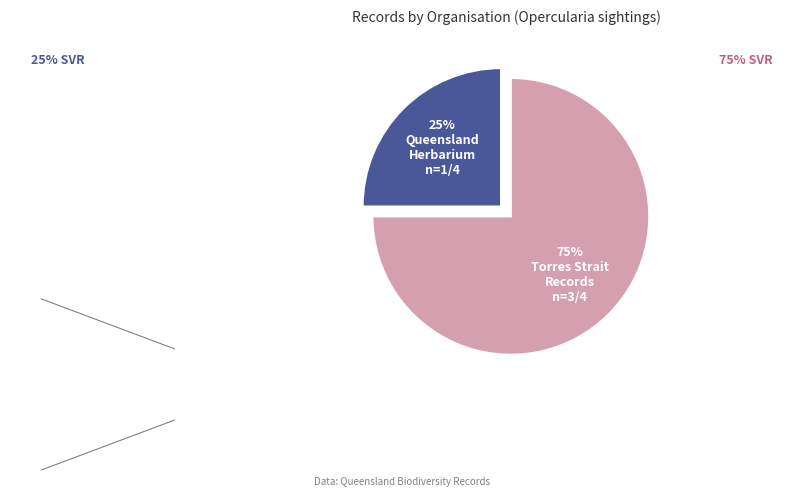

To the nearest percent, what is the average slice percentage?

50%